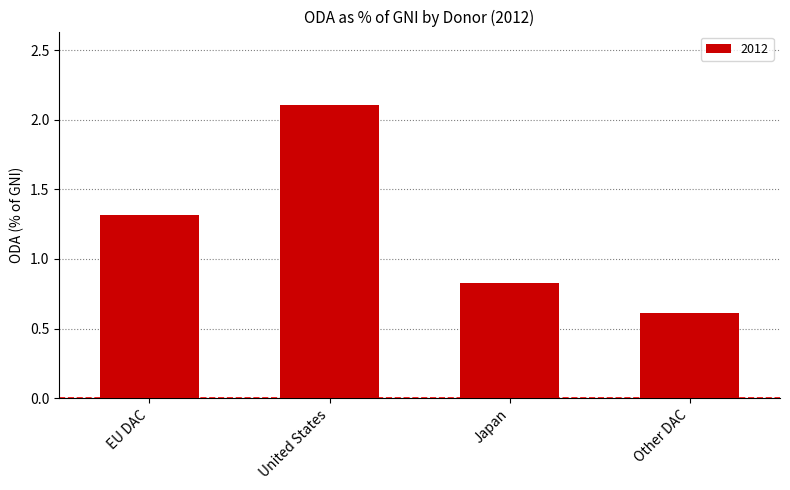

List the labels in order of value, largest first.

United States, EU DAC, Japan, Other DAC